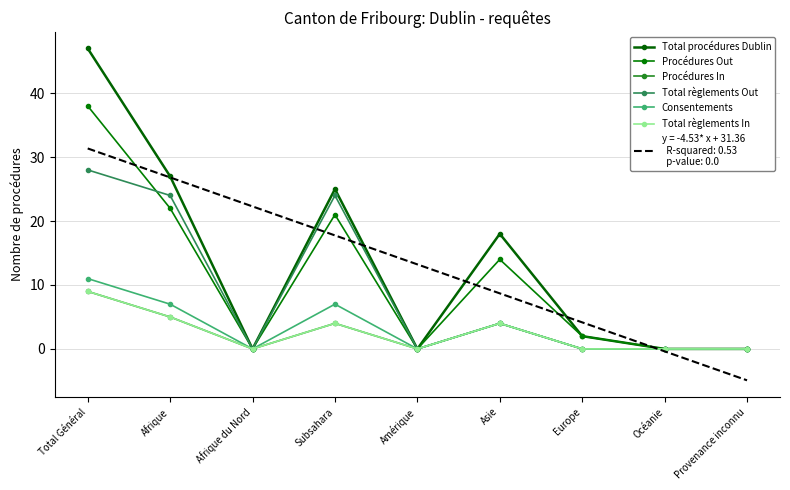

What is the difference between the highest and lowest values at Afrique?

22